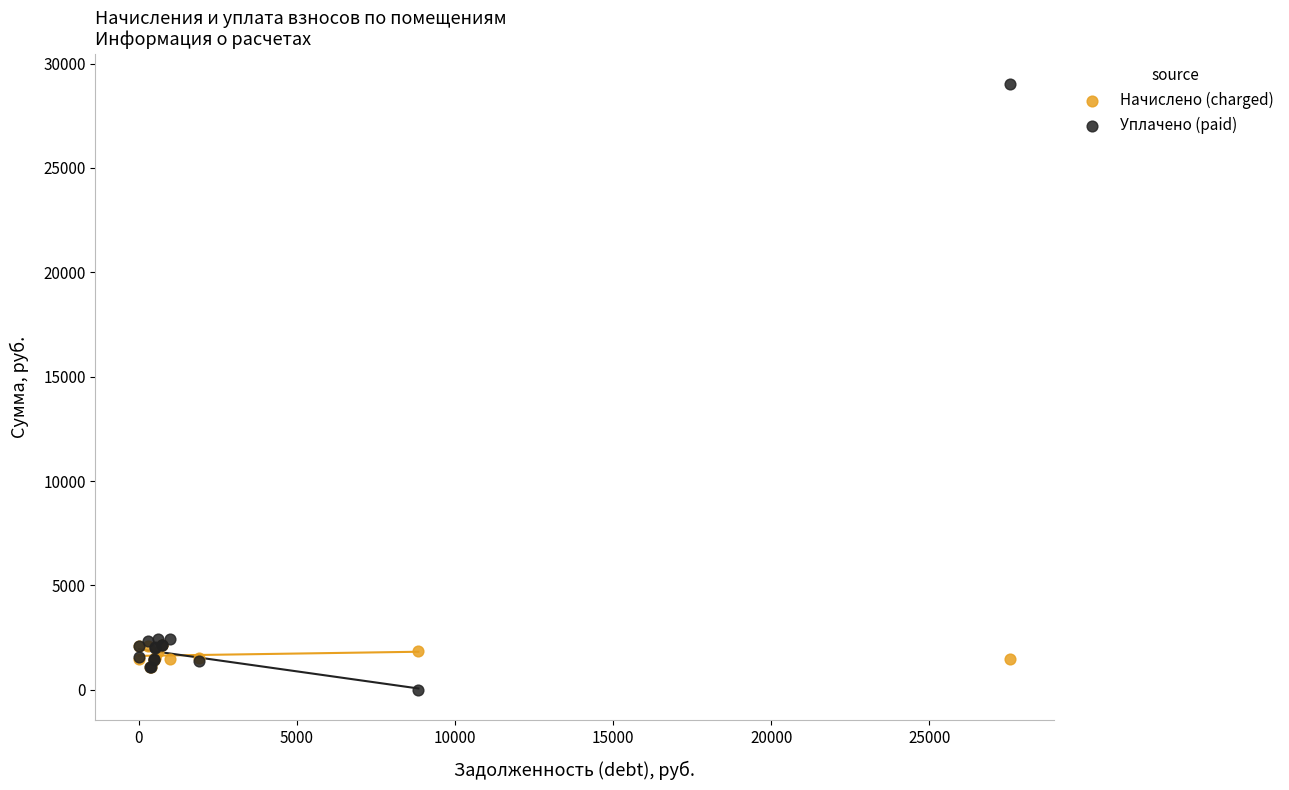

What are all the series names shown in the legend?

Начислено (charged), Уплачено (paid)